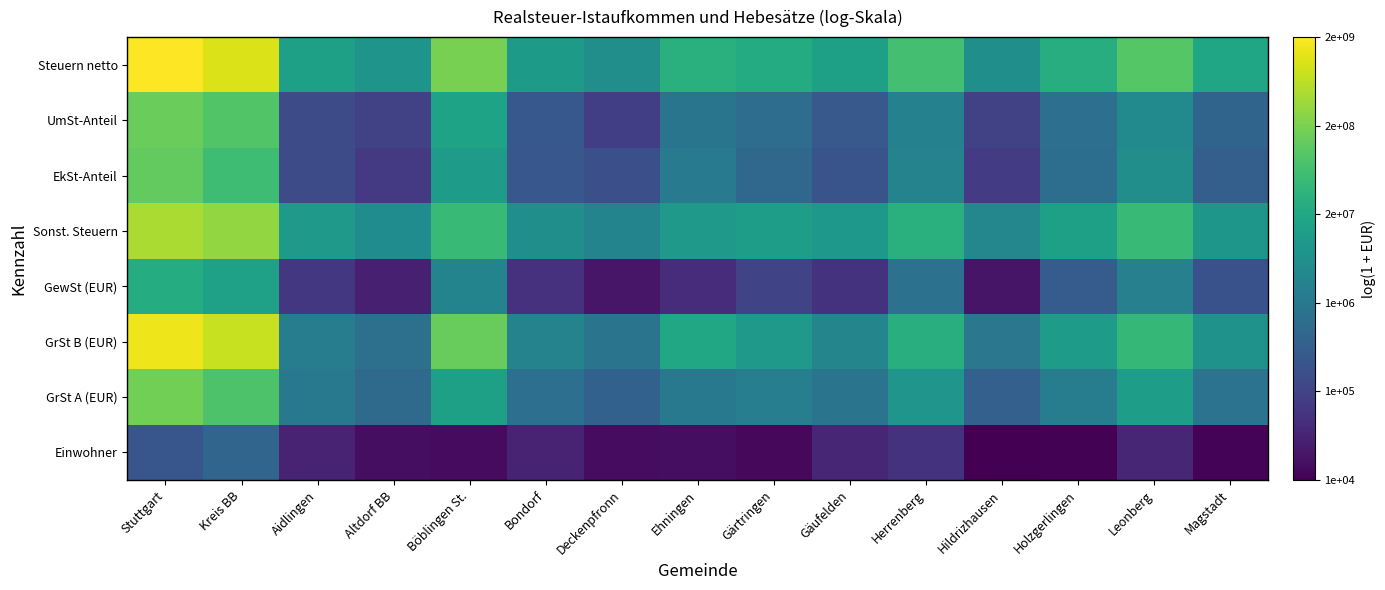

At which category is the sum across all series the highest?

Stuttgart